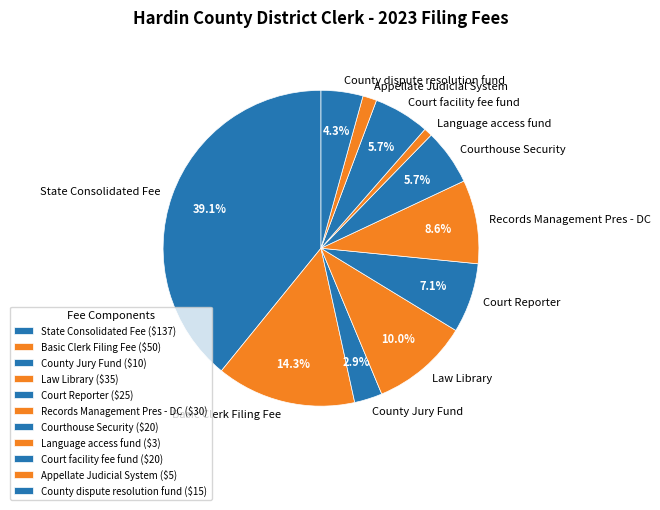

To the nearest percent, what percentage of the pie is Law Library?

10%